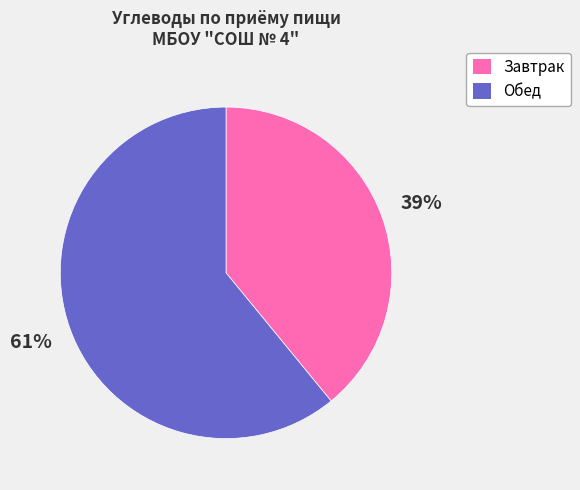

True or false: Обед accounts for 61% of the total.

True